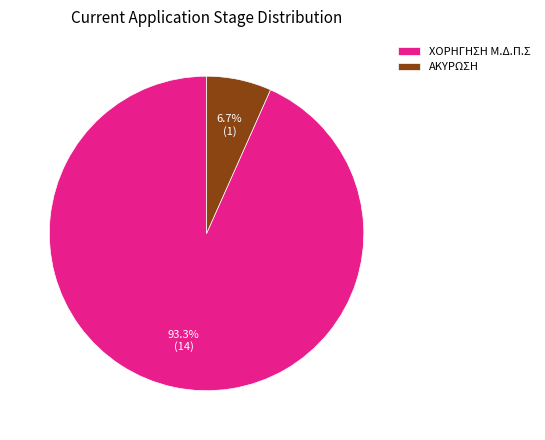

What is the largest slice in the pie chart?

ΧΟΡΗΓΗΣΗ Μ.Δ.Π.Σ